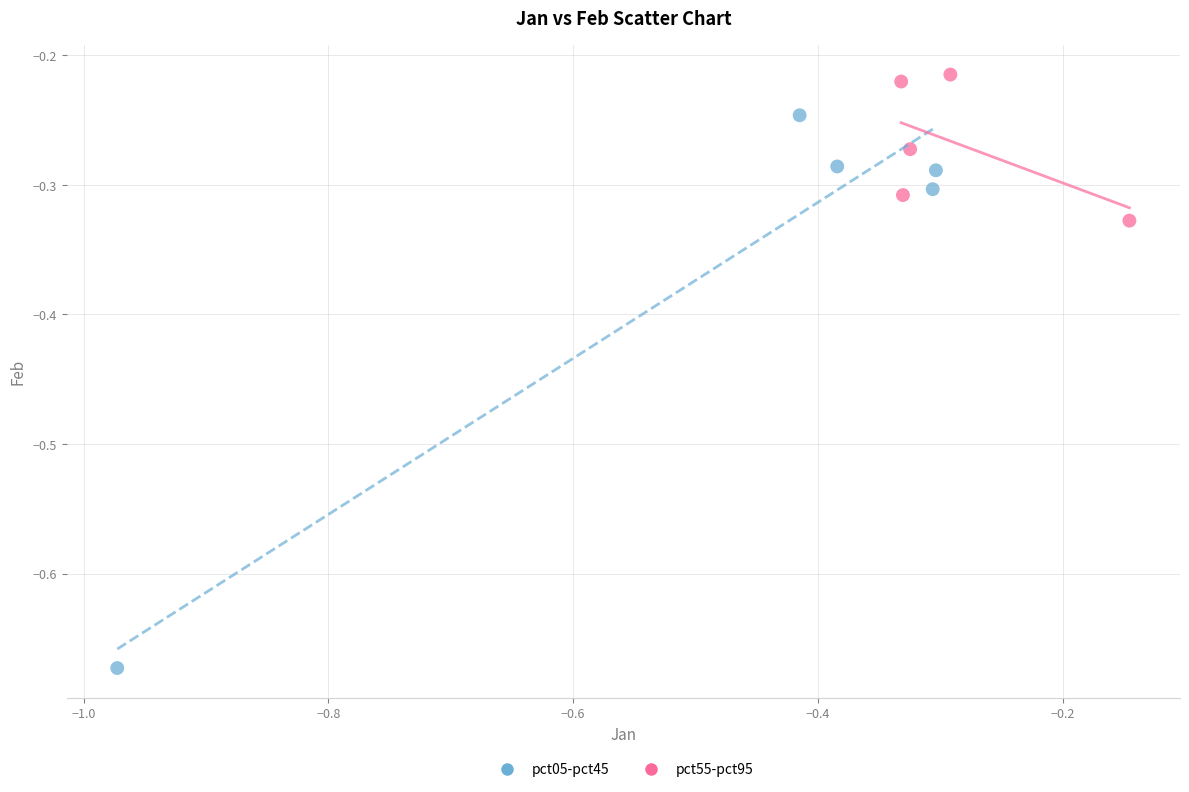

Which series has the largest Y range (max minus min)?

pct05-pct45